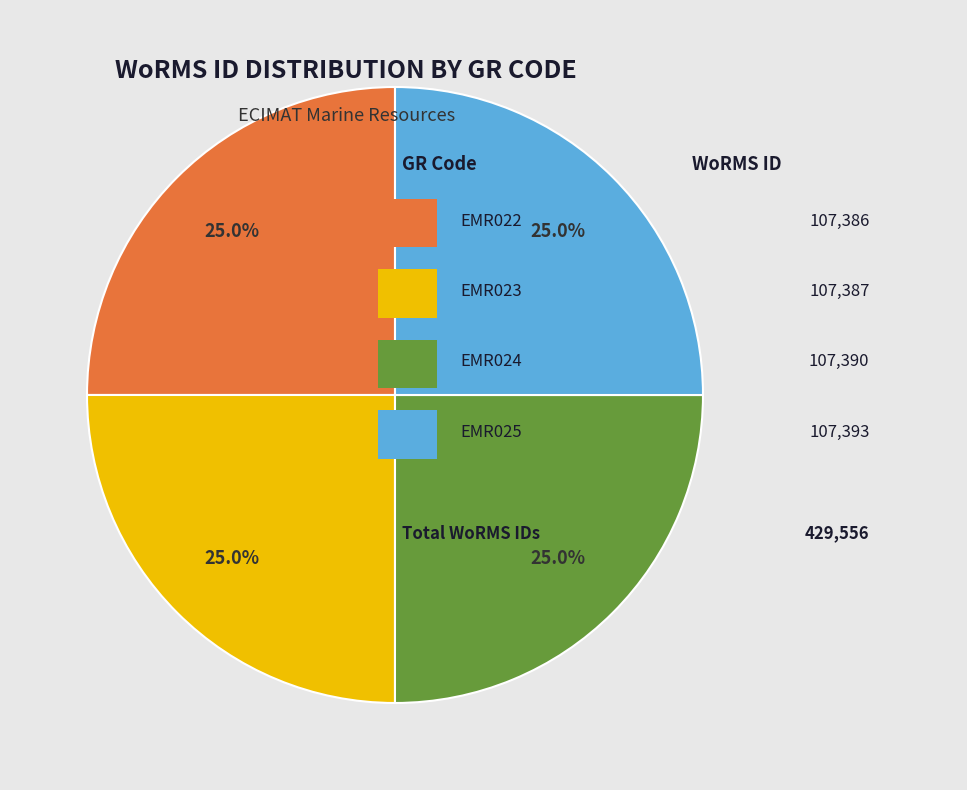

Is there any slice that represents more than half of the pie?

No